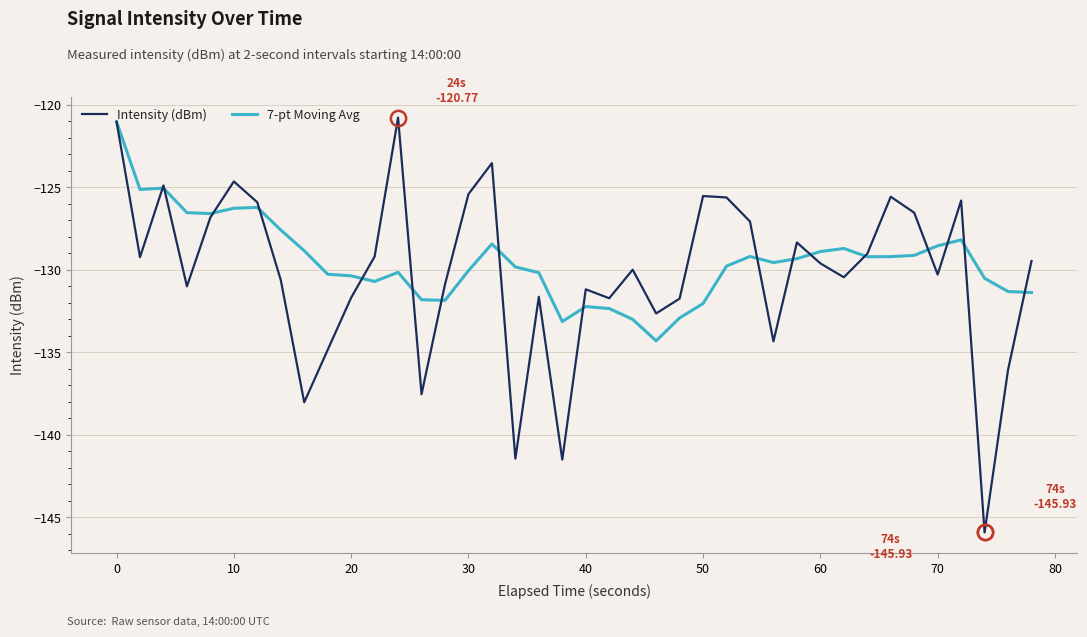

What is the greatest value displayed?

-120.8